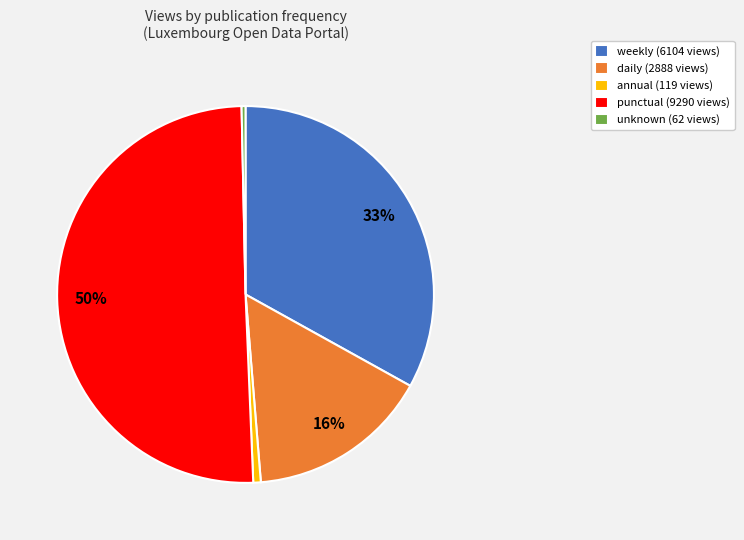

To the nearest percent, what is the difference between the annual and daily slice percentages?

15%